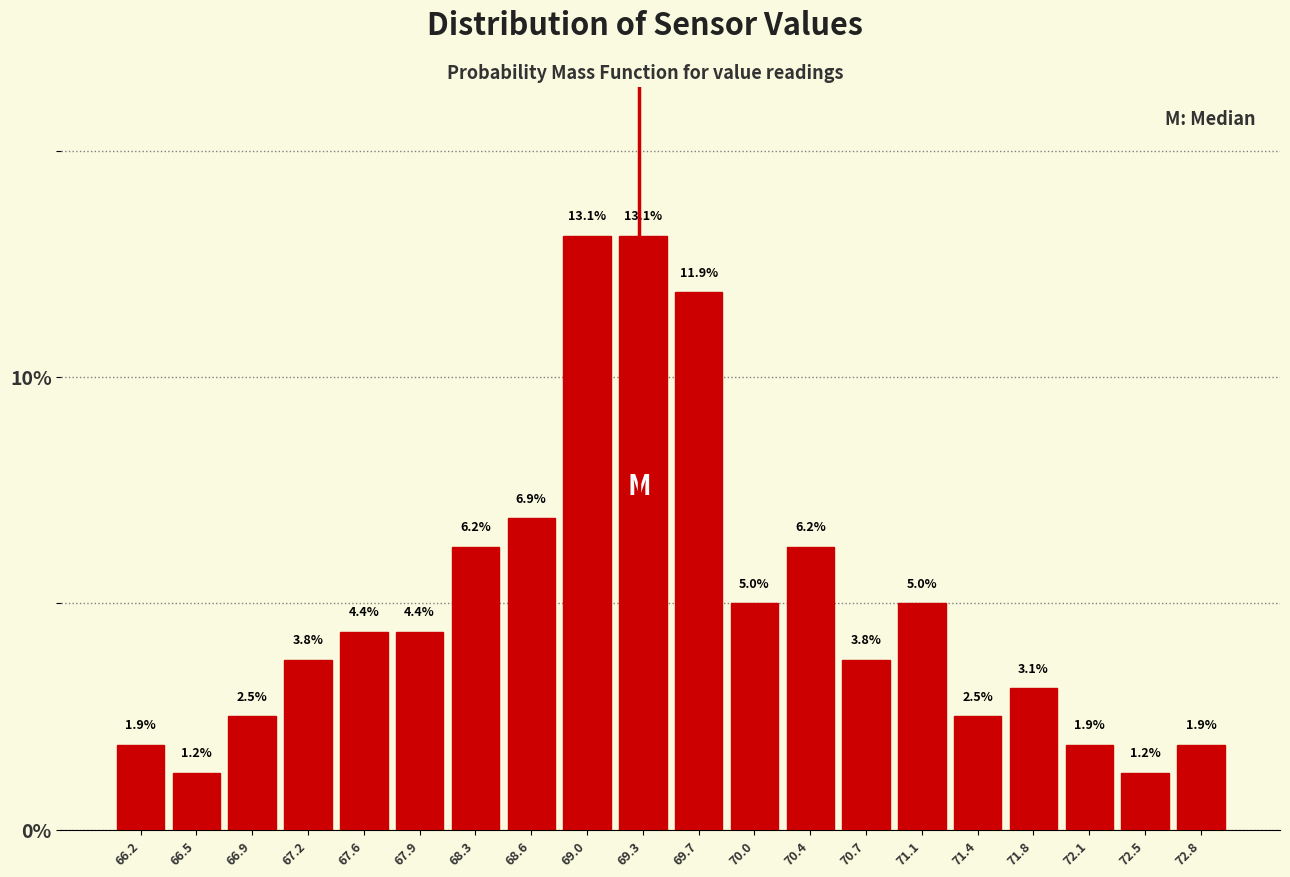

Reading left to right, transcribe this chart: for each bar, give the range it covers on the x-axis and its height.

66.00 to 66.35: 1.9
66.35 to 66.70: 1.2
66.70 to 67.05: 2.5
67.05 to 67.40: 3.8
67.40 to 67.75: 4.4
67.75 to 68.10: 4.4
68.10 to 68.45: 6.2
68.45 to 68.80: 6.9
68.80 to 69.15: 13.1
69.15 to 69.50: 13.1
69.50 to 69.85: 11.9
69.85 to 70.20: 5.0
70.20 to 70.55: 6.2
70.55 to 70.90: 3.8
70.90 to 71.25: 5.0
71.25 to 71.60: 2.5
71.60 to 71.95: 3.1
71.95 to 72.30: 1.9
72.30 to 72.65: 1.2
72.65 to 73.00: 1.9